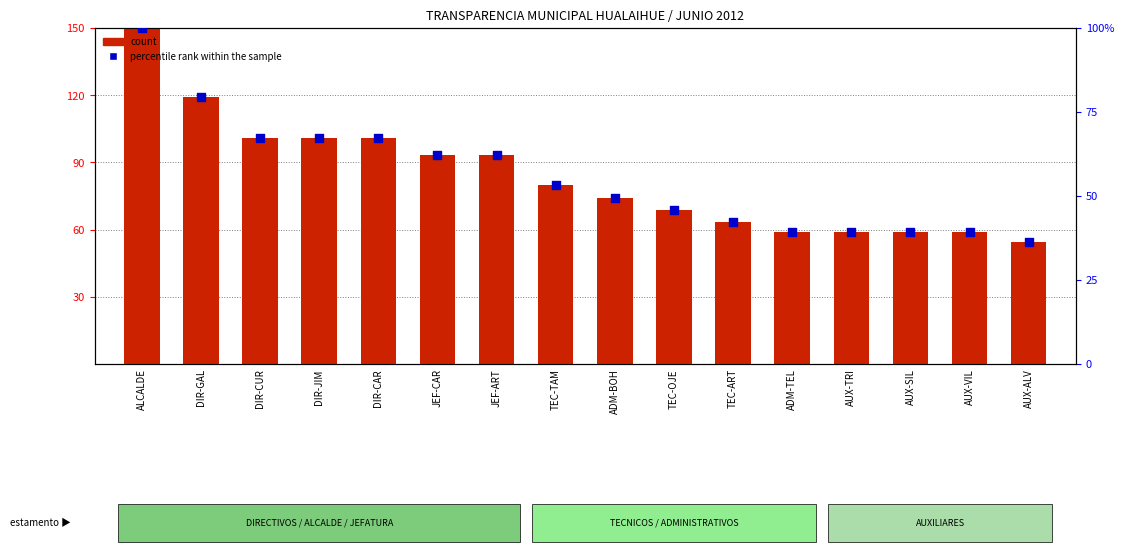

What are all the series names shown in the legend?

count, percentile rank within the sample